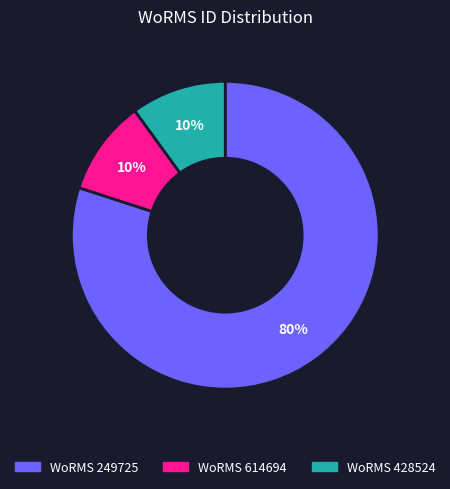

Combined, do WoRMS 614694 and WoRMS 428524 account for over 50%?

No